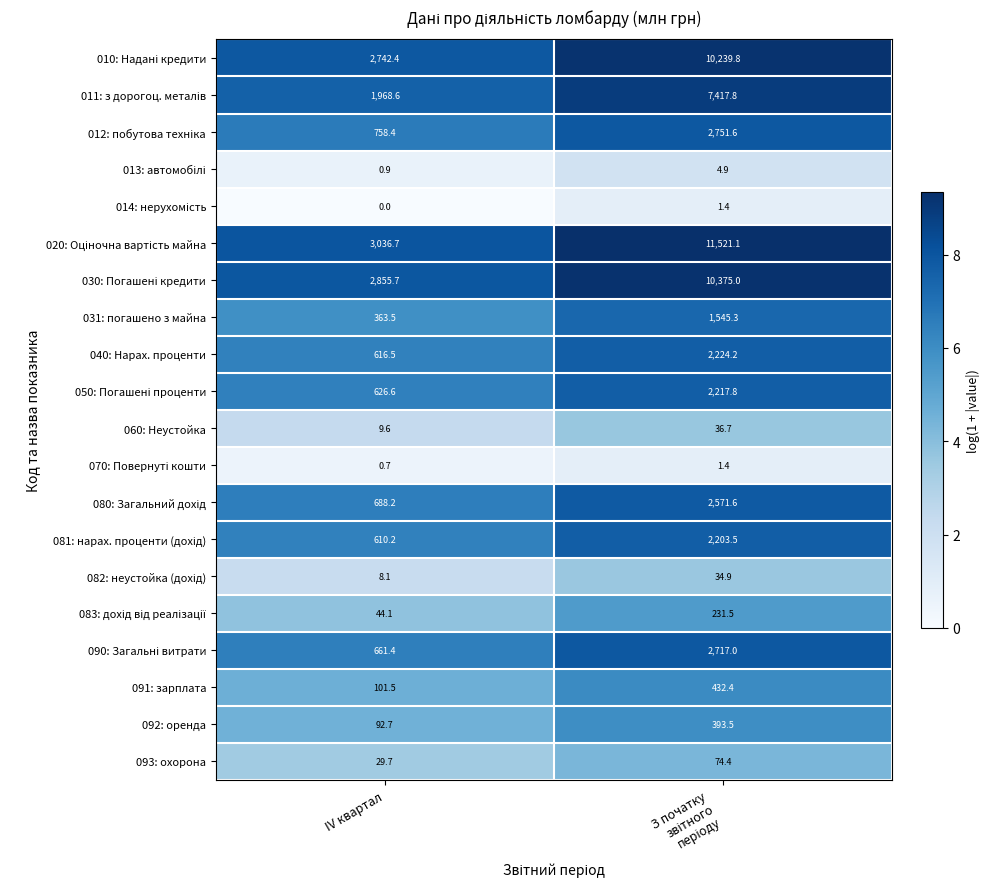

Where is 031: погашено з майна nearest to the value 954?

IV квартал